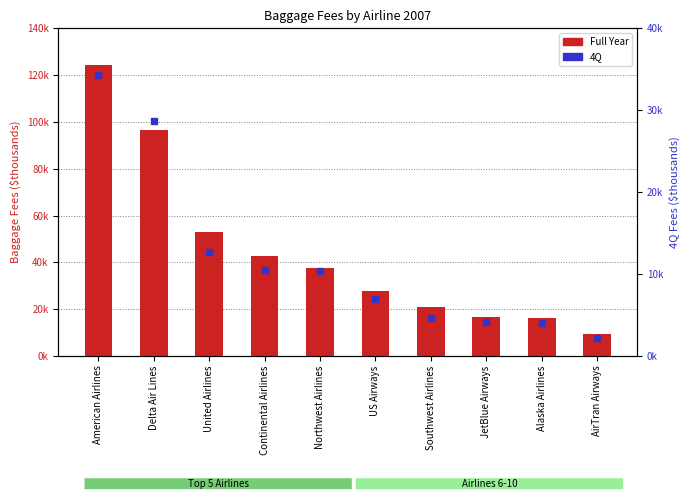

What is the total value across all series at Delta Air Lines?

125267